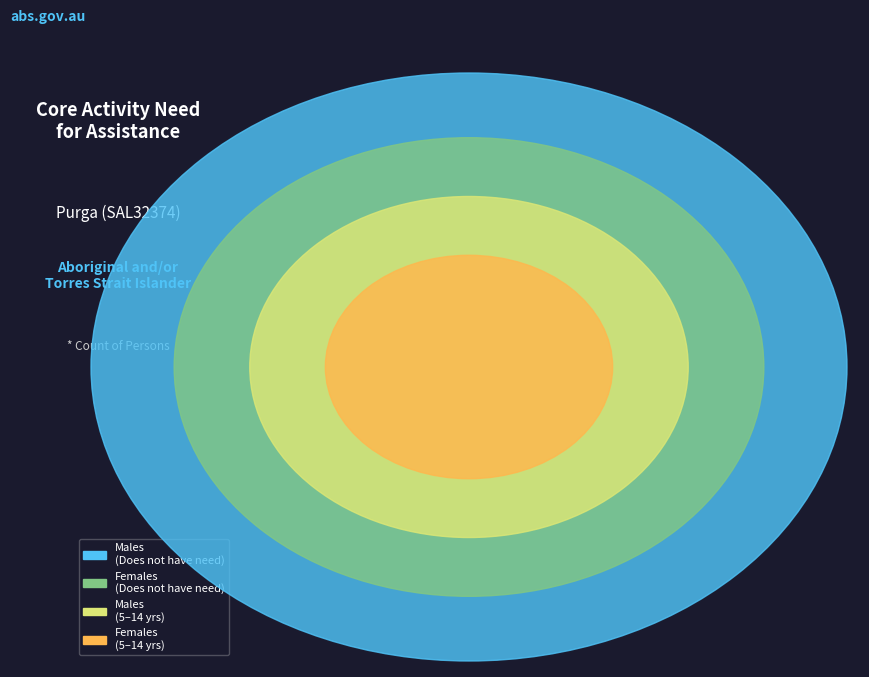

Which slice is the smallest?

5-14 years Females